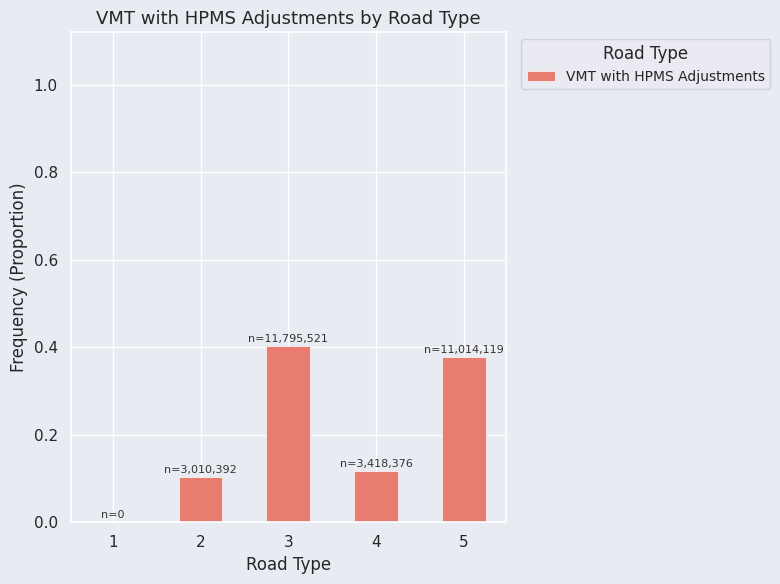

What is the sum of all values?

1.0